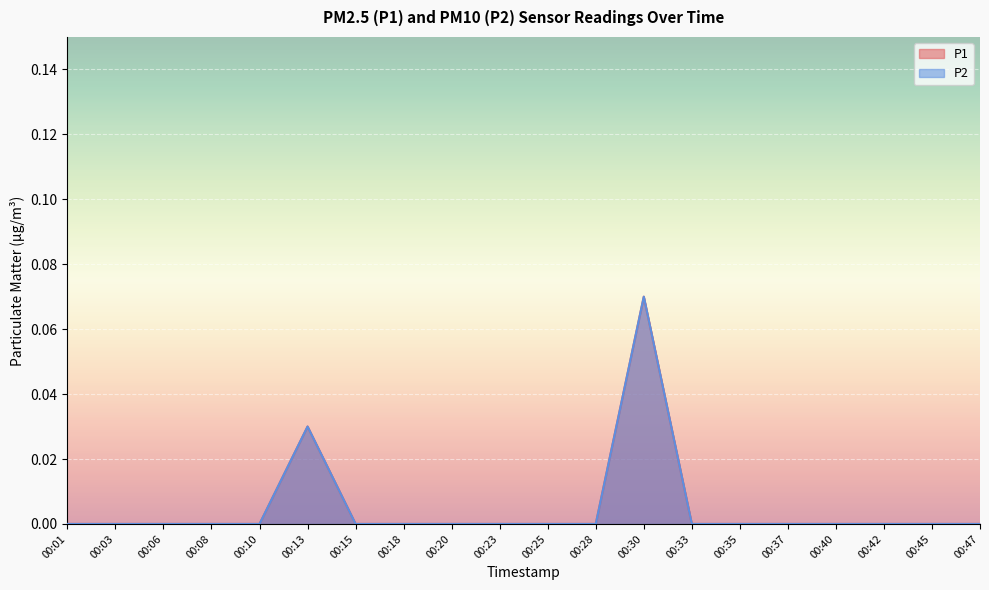

How many data points in P2 are above 0?

2